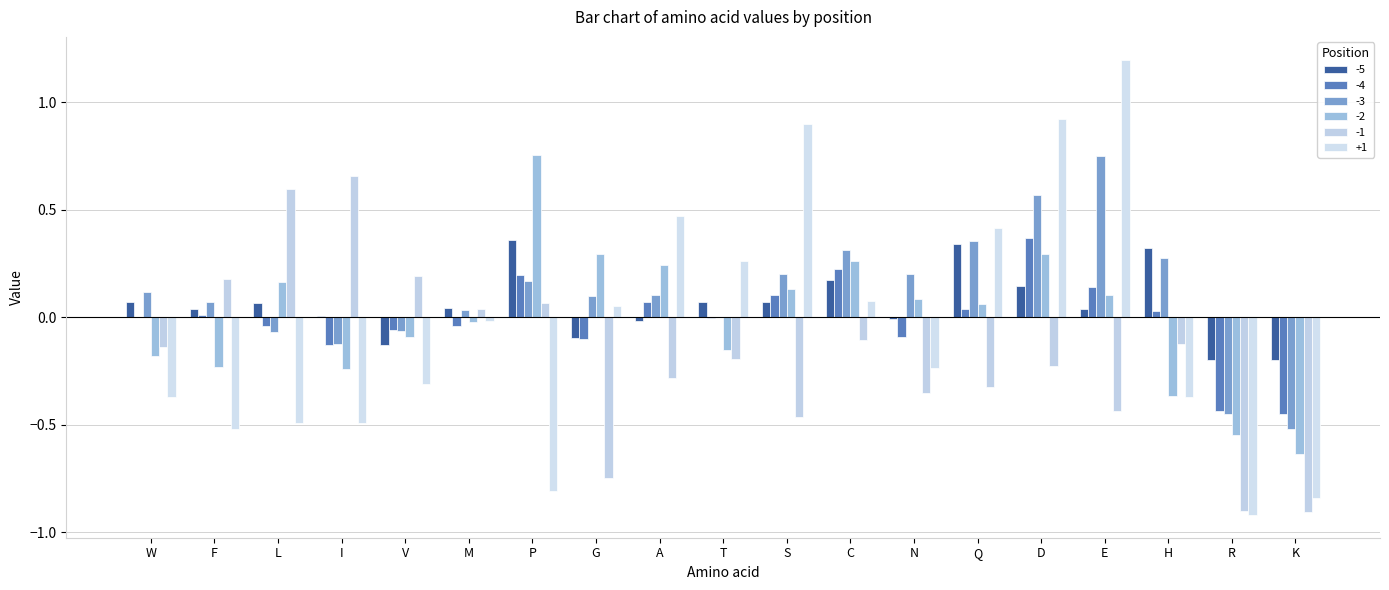

At which category does the chart reach its peak across all series?

E